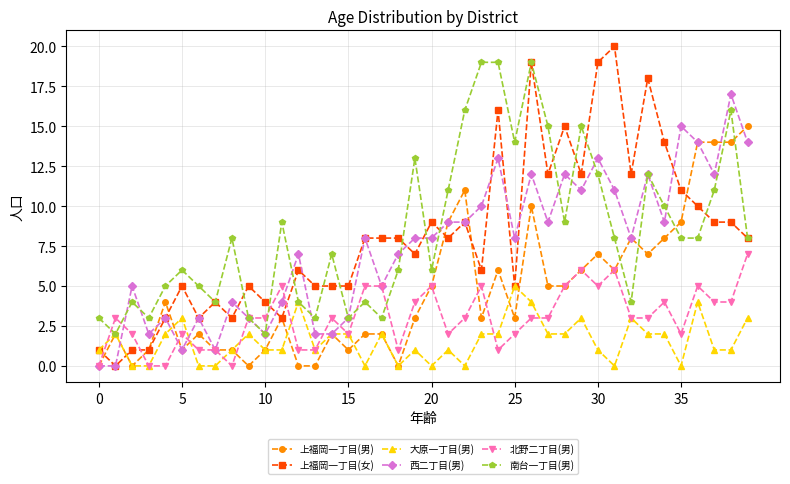

Which series has the largest range (max minus min)?

上福岡一丁目(女)